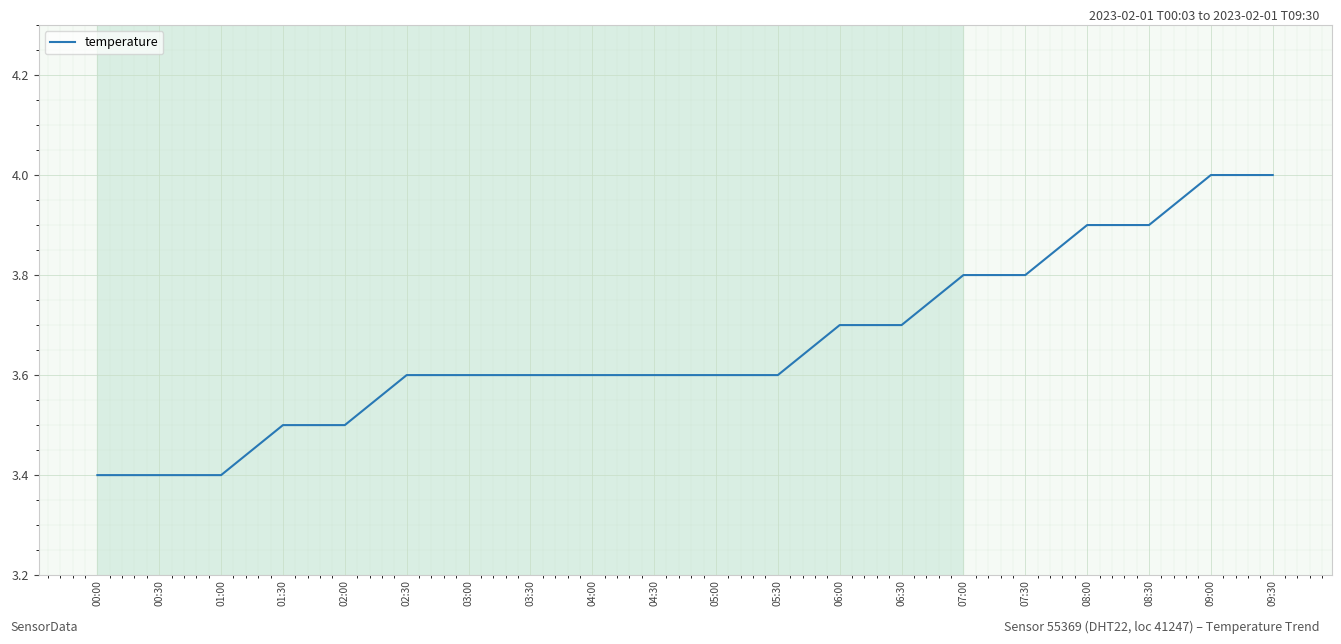

Rank the categories by temperature value from lowest to highest.

00:00, 00:30, 01:00, 01:30, 02:00, 02:30, 03:00, 03:30, 04:00, 04:30, 05:00, 05:30, 06:00, 06:30, 07:00, 07:30, 08:00, 08:30, 09:00, 09:30